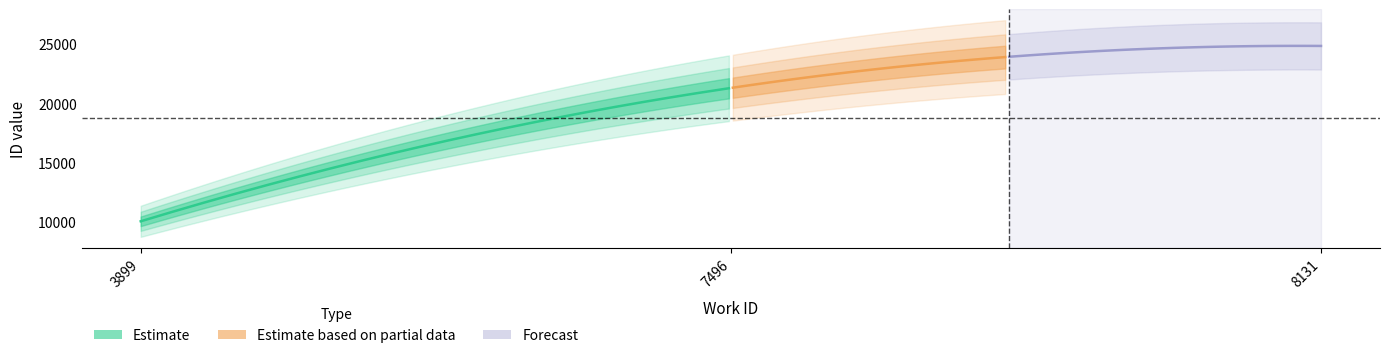

Count the values in the range 10083 to 24857.

3